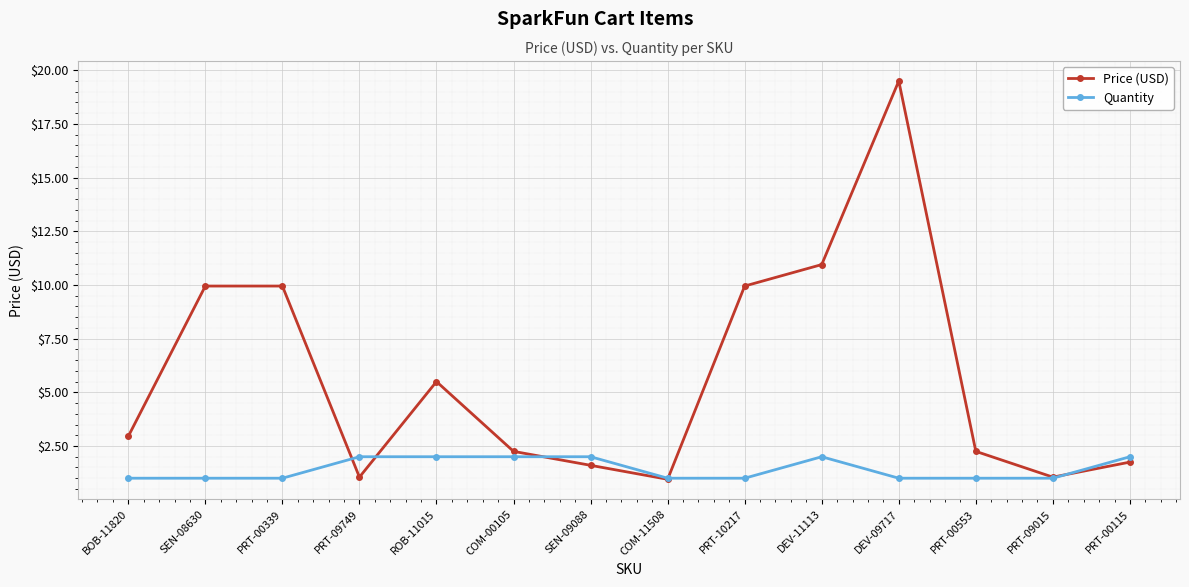

Between PRT-00339 and PRT-09749, which series saw the biggest shift?

Price (USD)